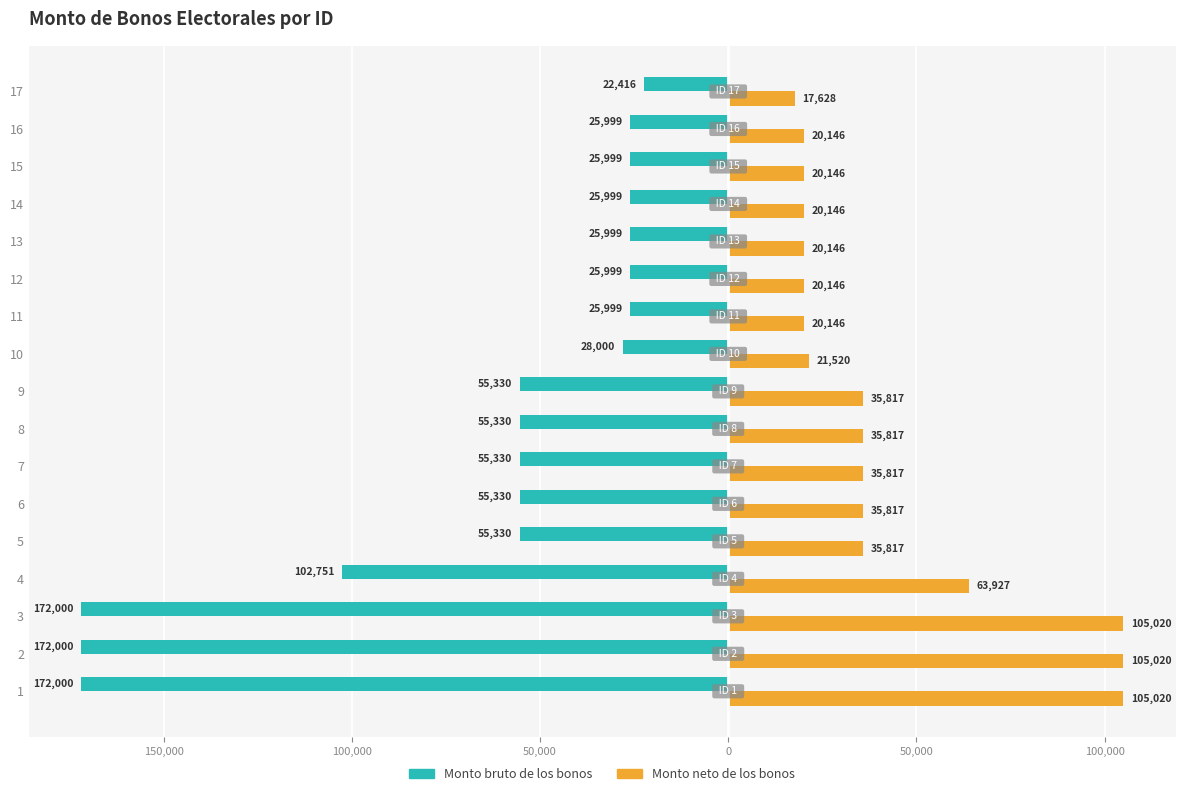

What are all the series names shown in the legend?

Monto bruto de los bonos, Monto neto de los bonos